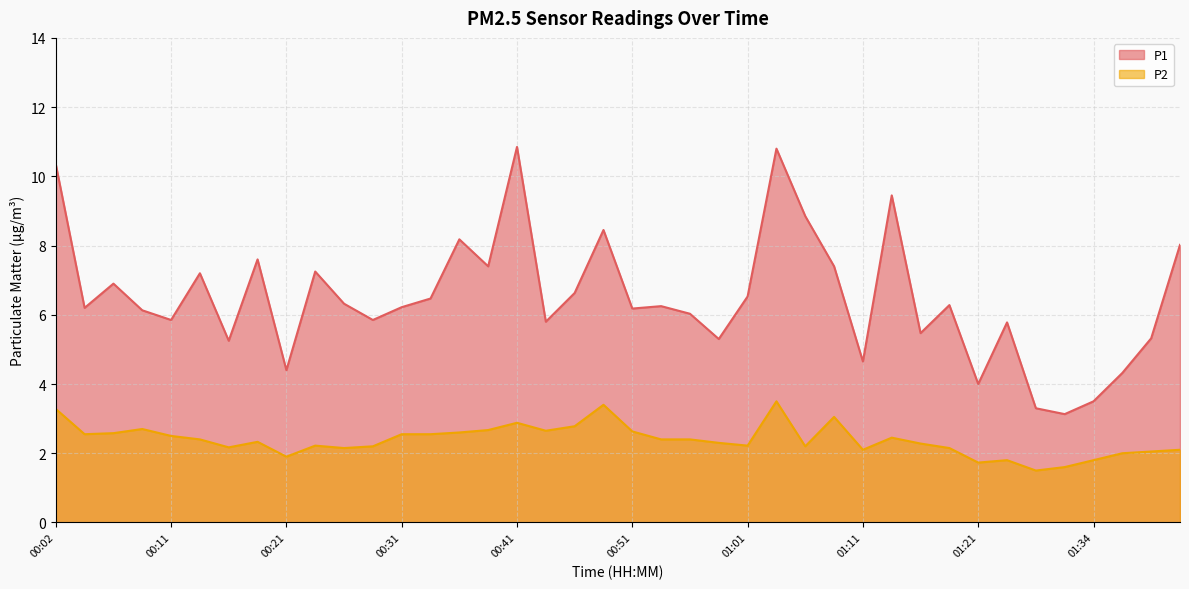

Which category has the highest value across all series?

00:41